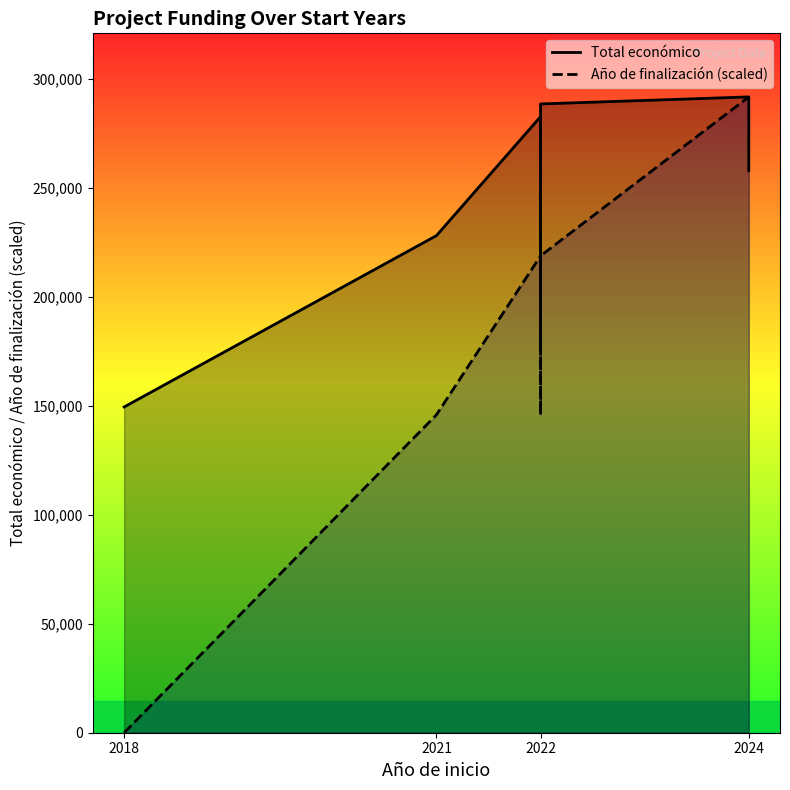

Rank the series by their average value, from lowest to highest.

Año de finalización (scaled), Total económico